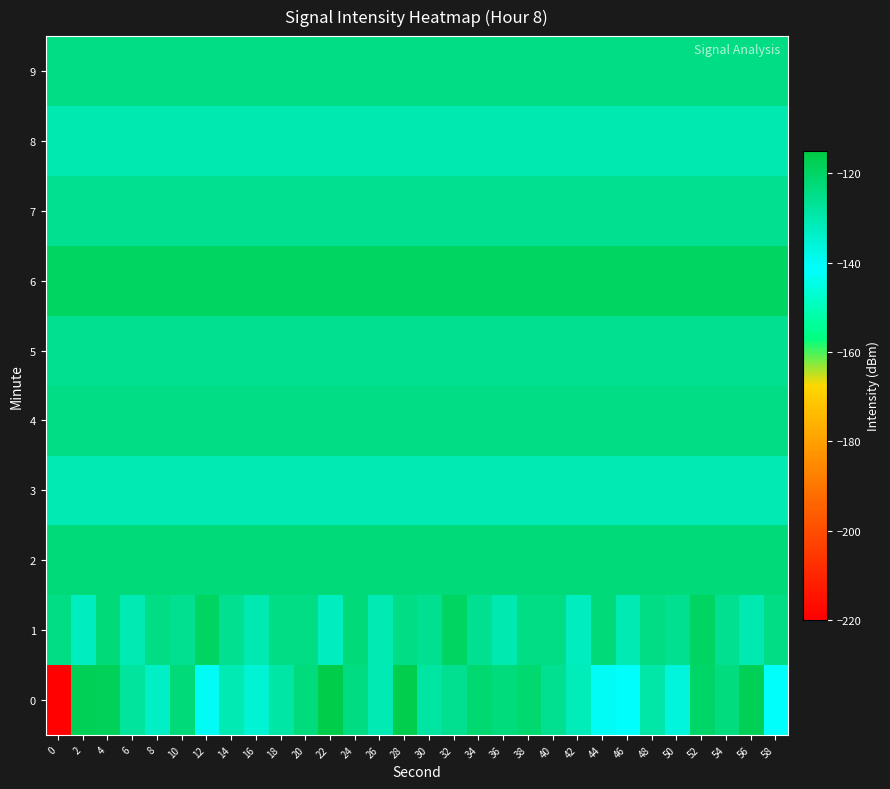

At 20, list the series in order from smallest to largest.

3, 8, 5, 7, 1, 4, 9, 0, 2, 6